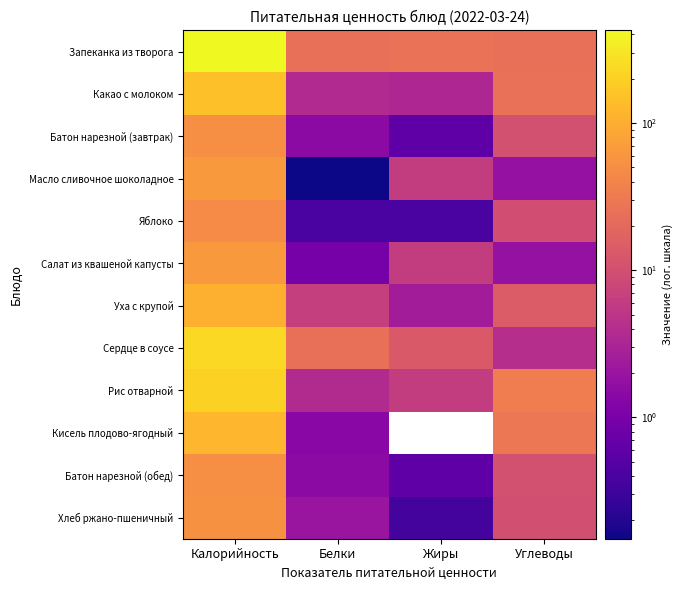

At how many categories does at least one series exceed 24?

4